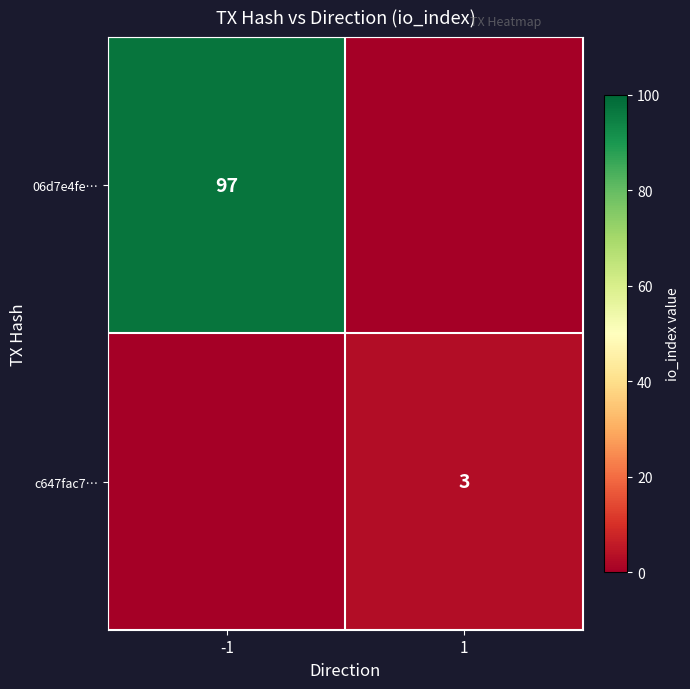

Rank the series by their maximum value, from highest to lowest.

06d7e4fe…, c647fac7…